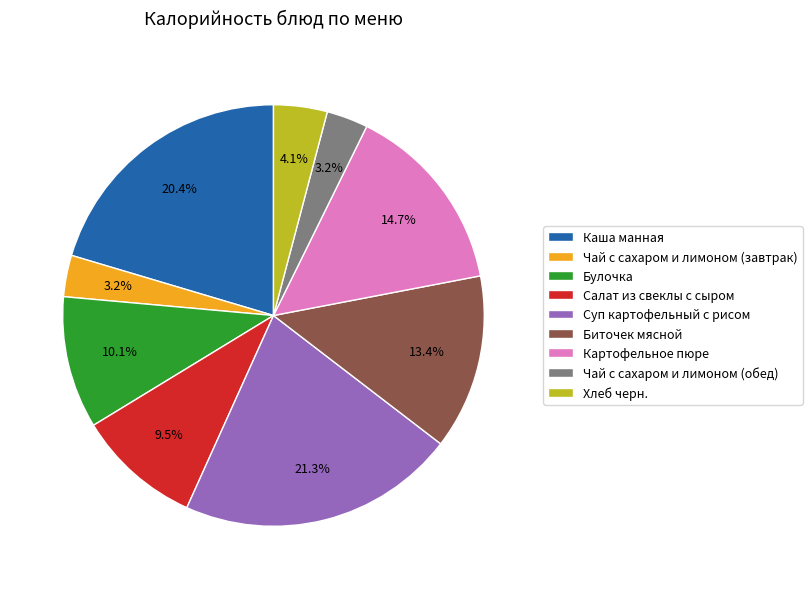

What percentage do Картофельное пюре and Булочка together represent?

24.8%